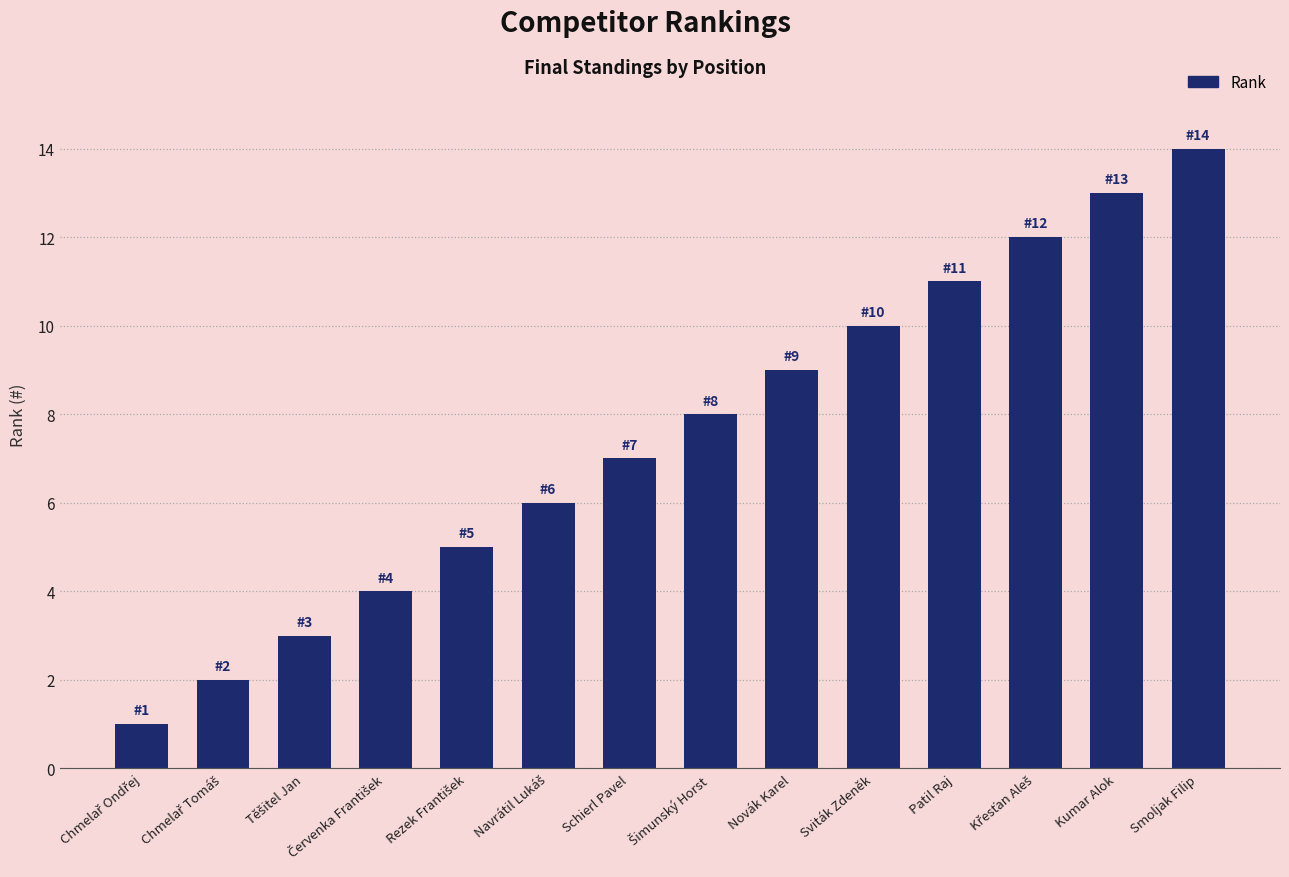

Is it true that the value at Patil Raj is 11?

True